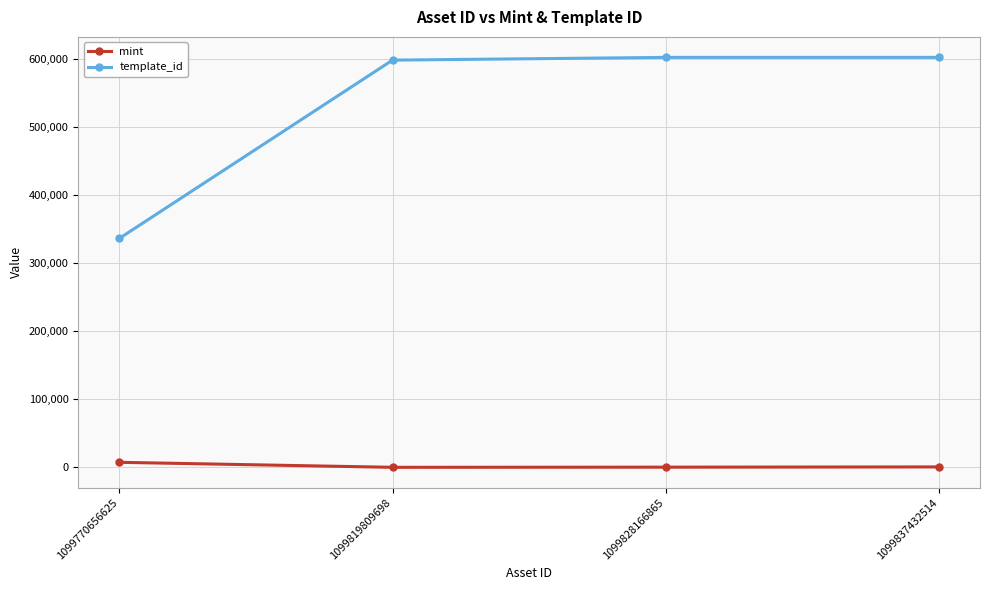

True or false: mint and template_id cross at least once.

False